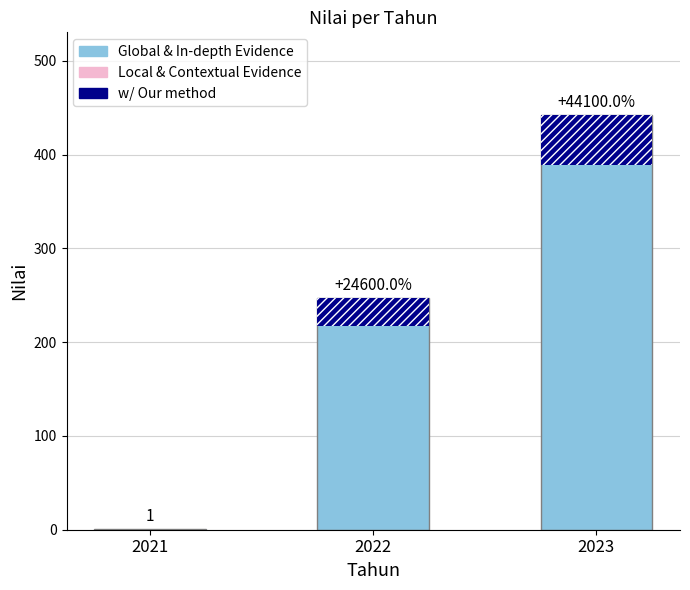

Between 2022 and 2021, which is larger?

2022